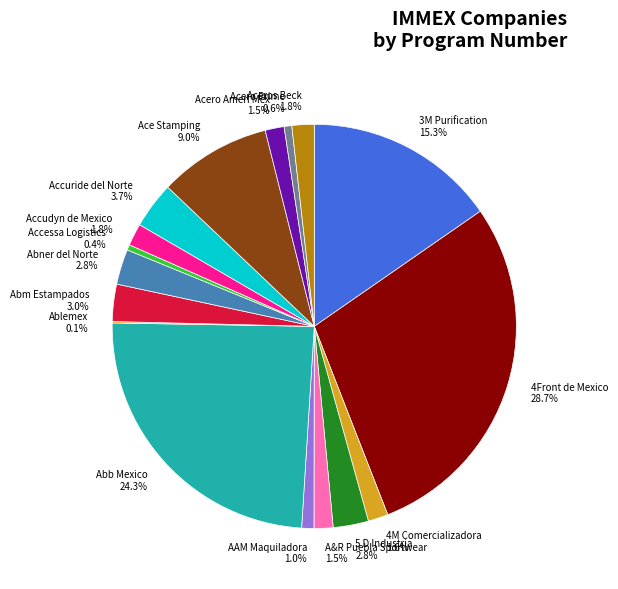

To the nearest percent, what is the average slice percentage?

6%